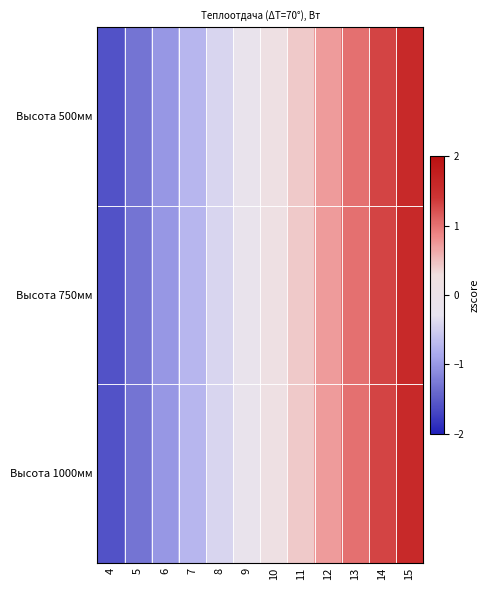

Reading left to right, extract all data points from this chart.

Высота 500мм: 4=-1.6	5=-1.3	6=-1.0	7=-0.7	8=-0.4	9=-0.1	10=0.1	11=0.4	12=0.7	13=1.0	14=1.3	15=1.6
Высота 750мм: 4=-1.6	5=-1.3	6=-1.0	7=-0.7	8=-0.4	9=-0.1	10=0.1	11=0.4	12=0.7	13=1.0	14=1.3	15=1.6
Высота 1000мм: 4=-1.6	5=-1.3	6=-1.0	7=-0.7	8=-0.4	9=-0.1	10=0.1	11=0.4	12=0.7	13=1.0	14=1.3	15=1.6